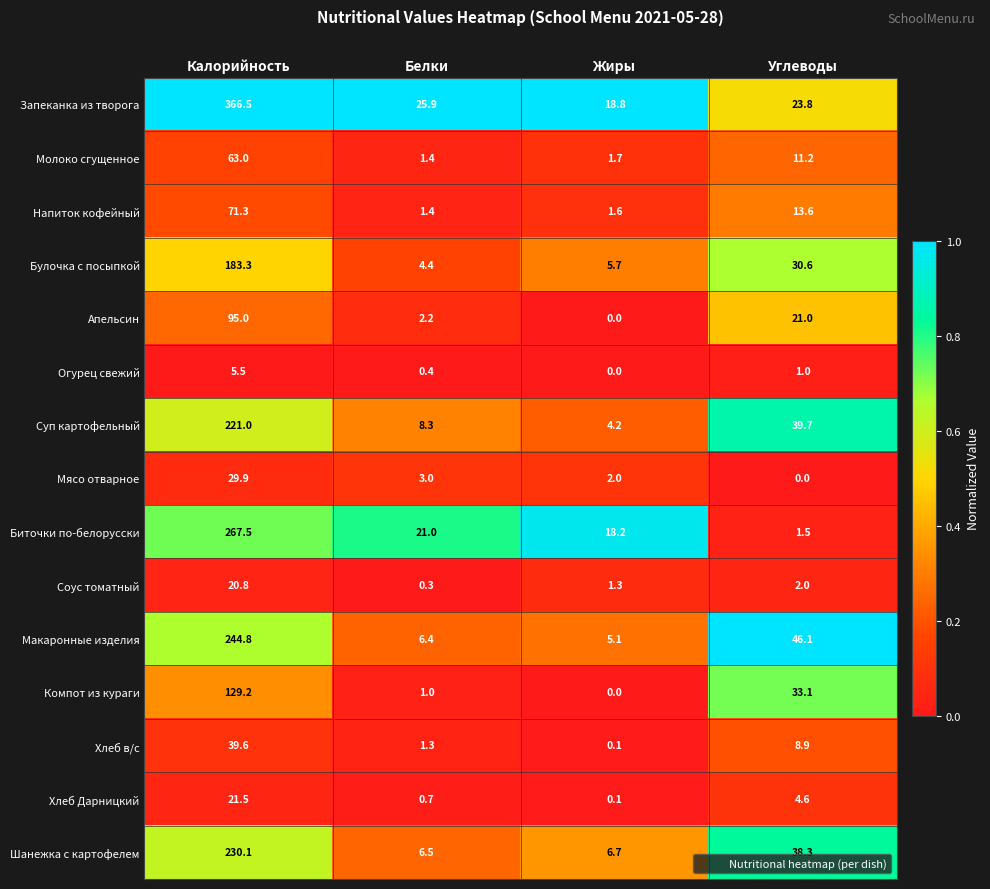

What is the total value across all series at Жиры?

65.5